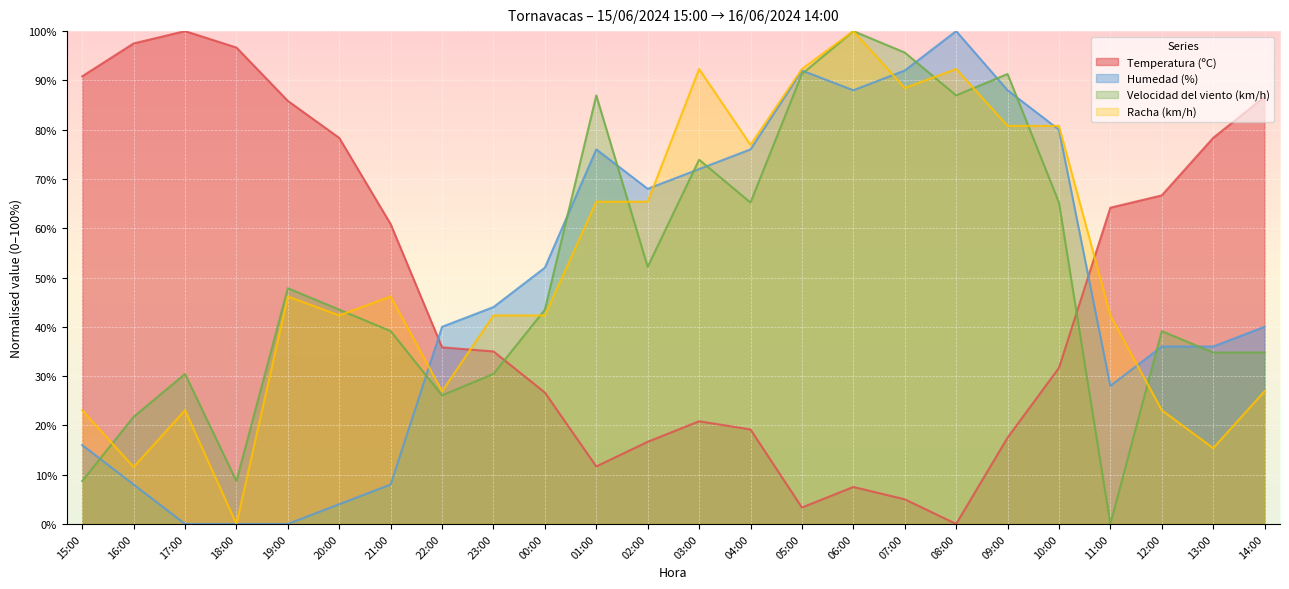

What is the spread (max minus min) of values at 18:00?

96.7